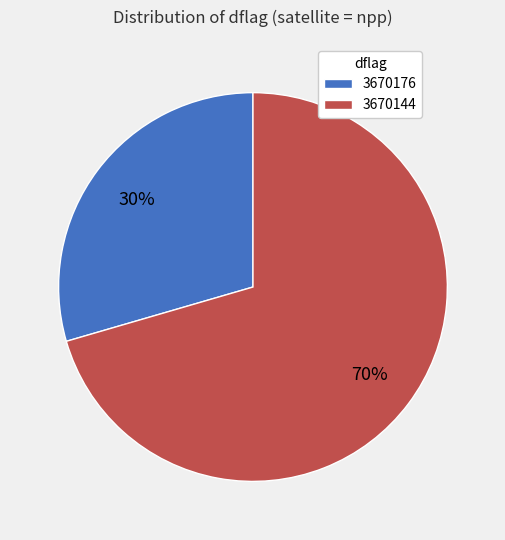

Which slice is the largest?

3670144